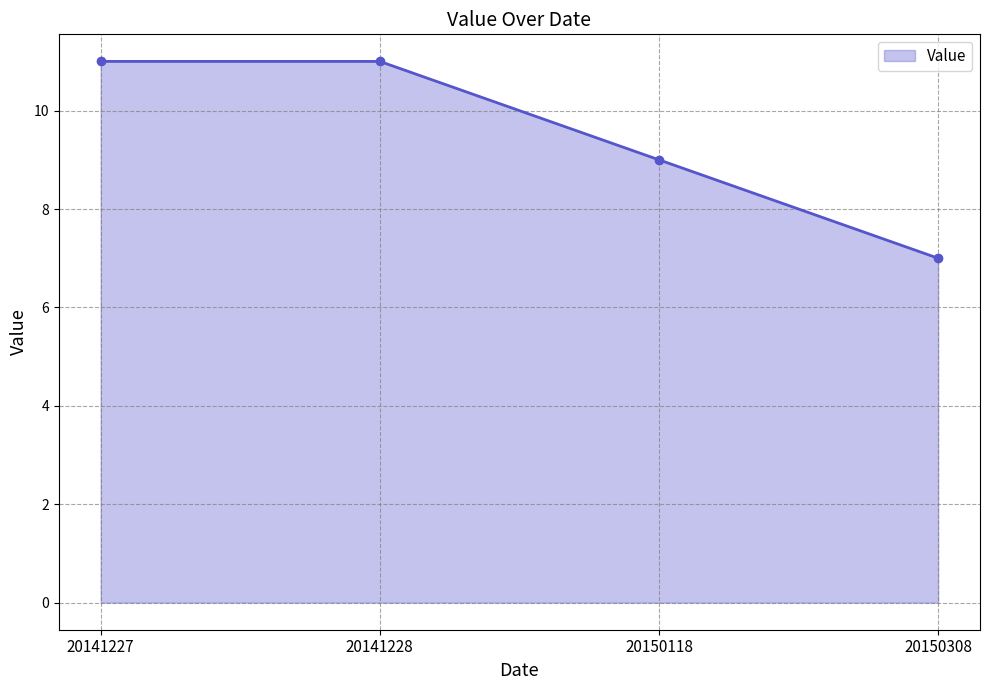

How many values are below 11?

2